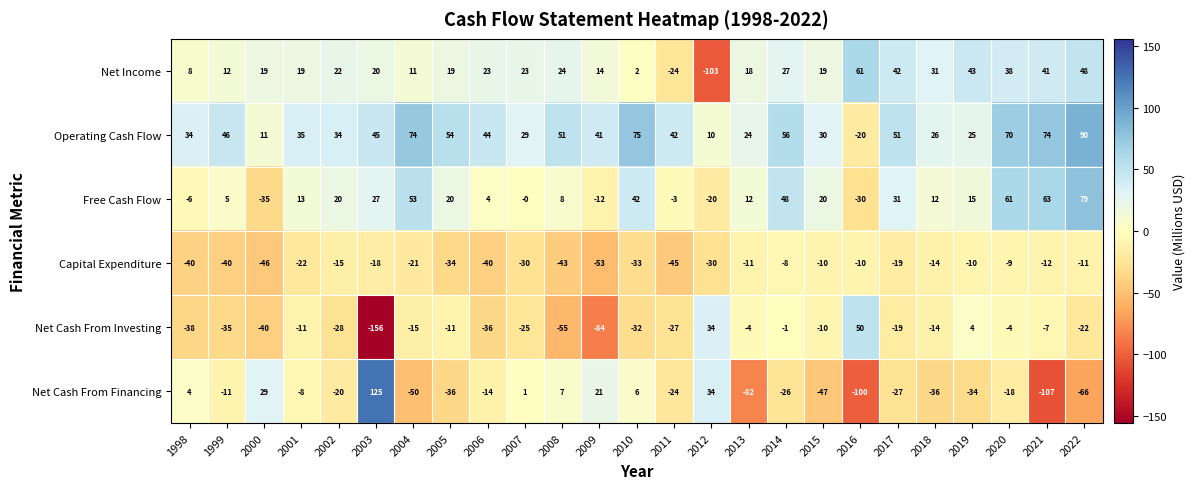

How many values in the Operating Cash Flow series are below 42?

12